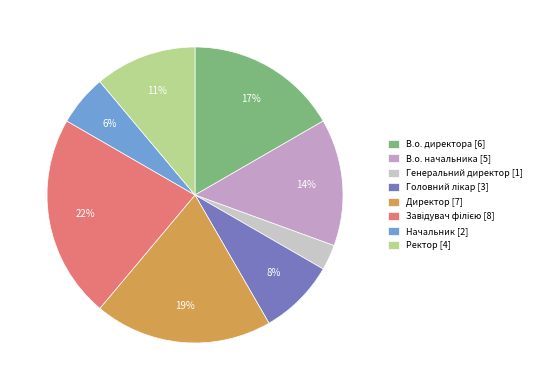

The Начальник slice represents 6% of the pie. True or false?

True